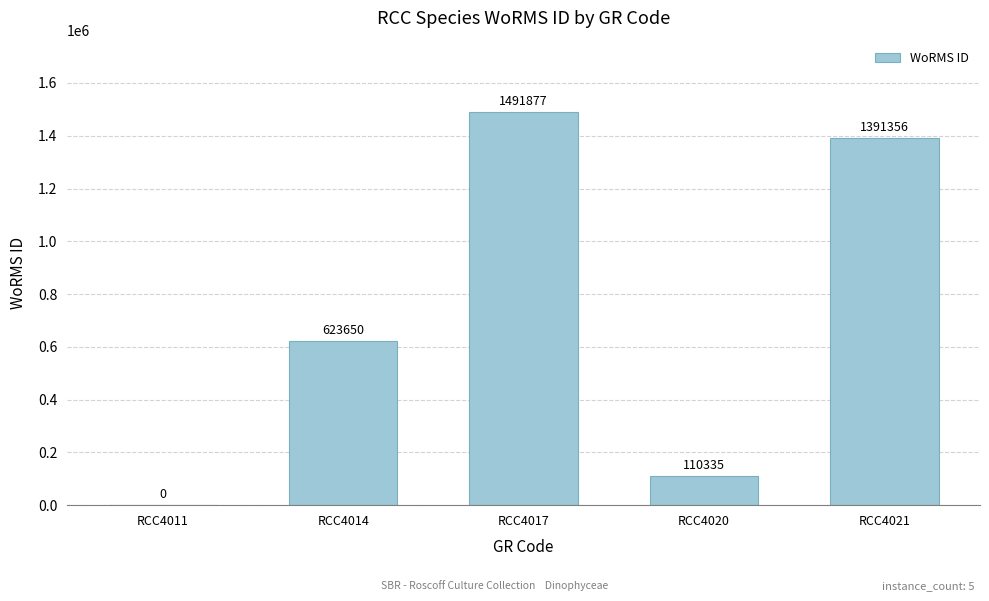

Are the bars grouped side by side (vs. stacked)?

No